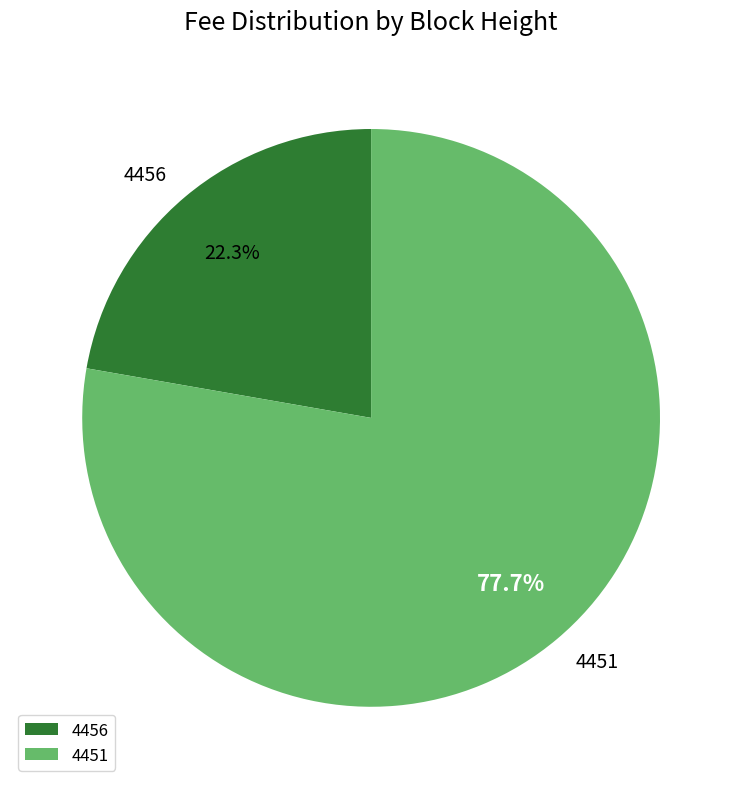

Which slice is the smallest?

4456